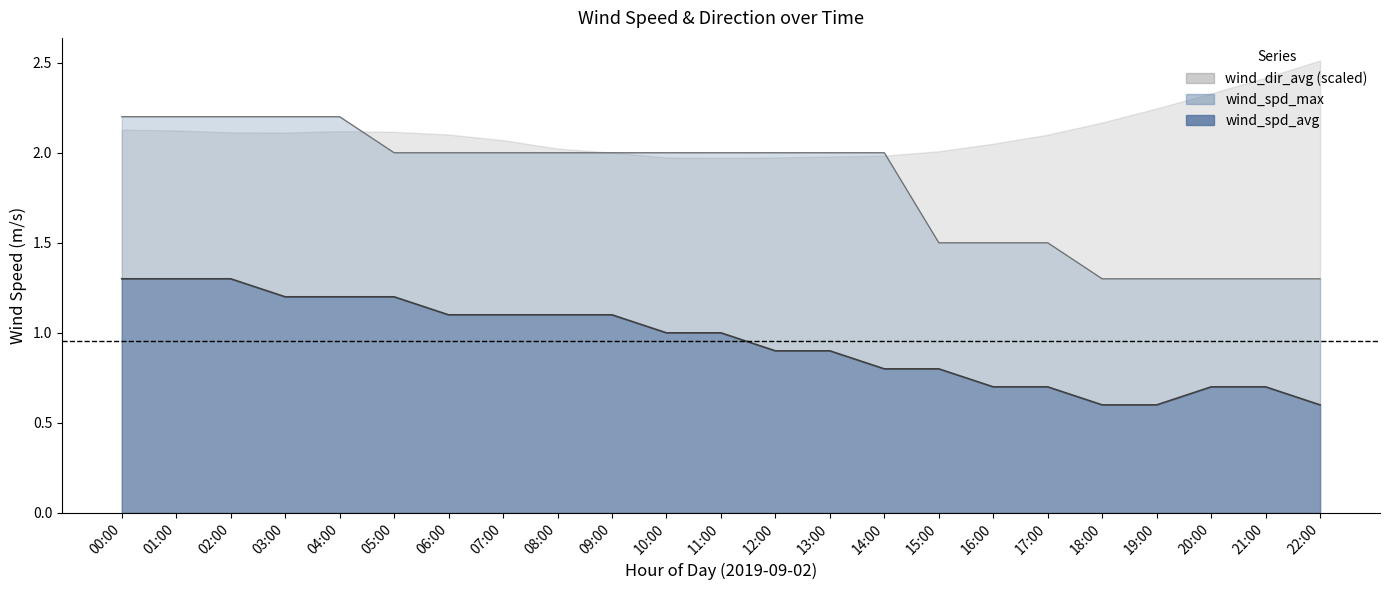

True or false: wind_spd_max and wind_spd_avg cross at least once.

False